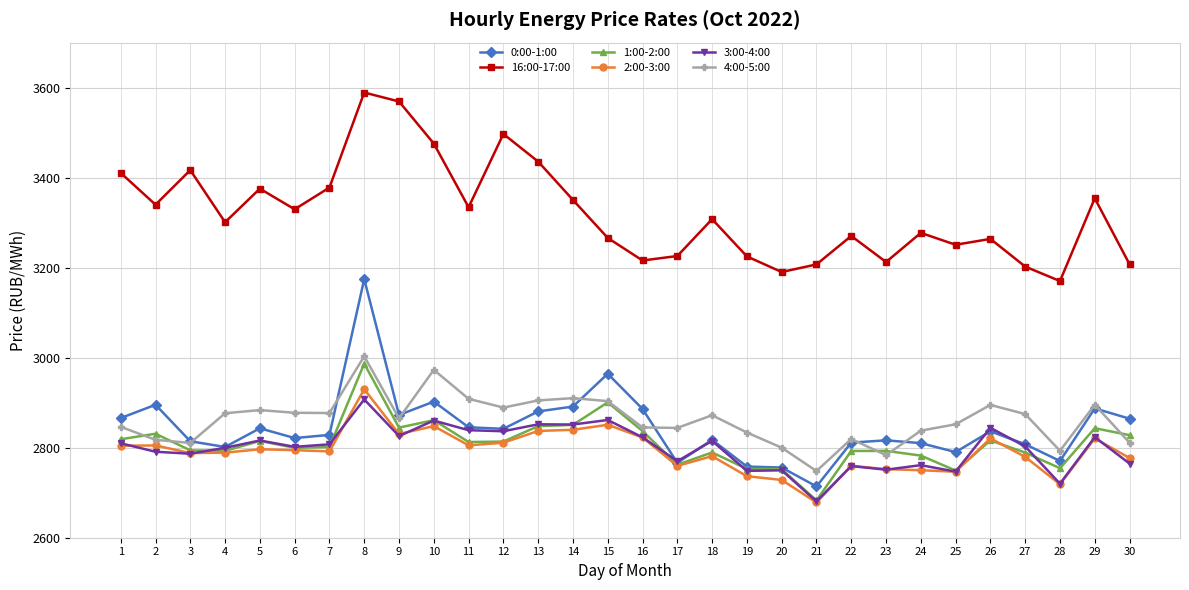

The 4:00-5:00 series shows 616.3 at 2. True or false?

False